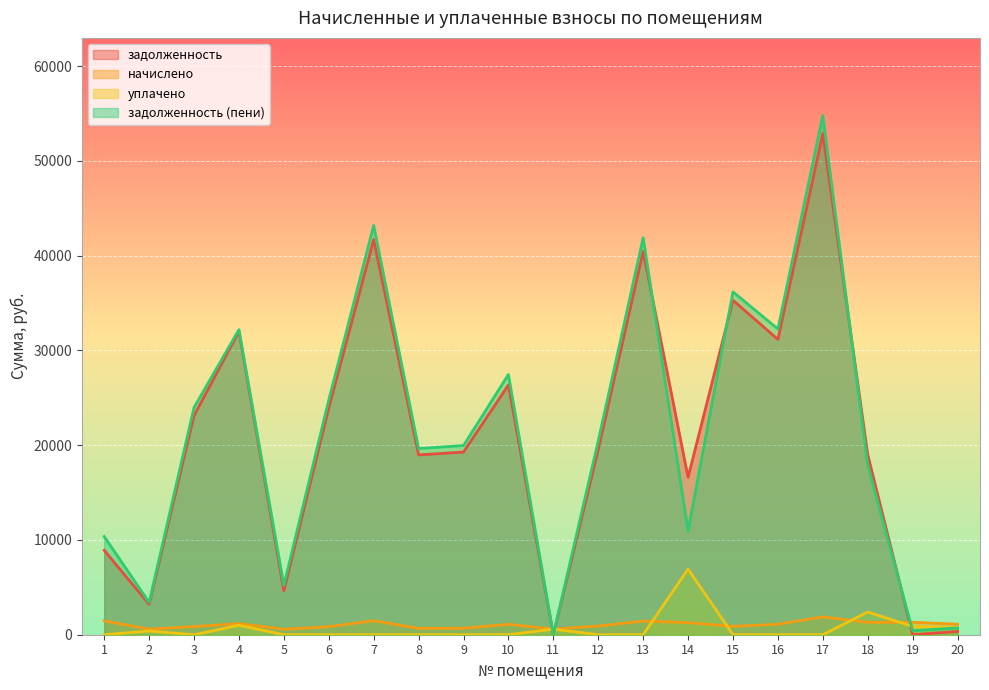

Which series has the largest range (max minus min)?

задолженность (пени)